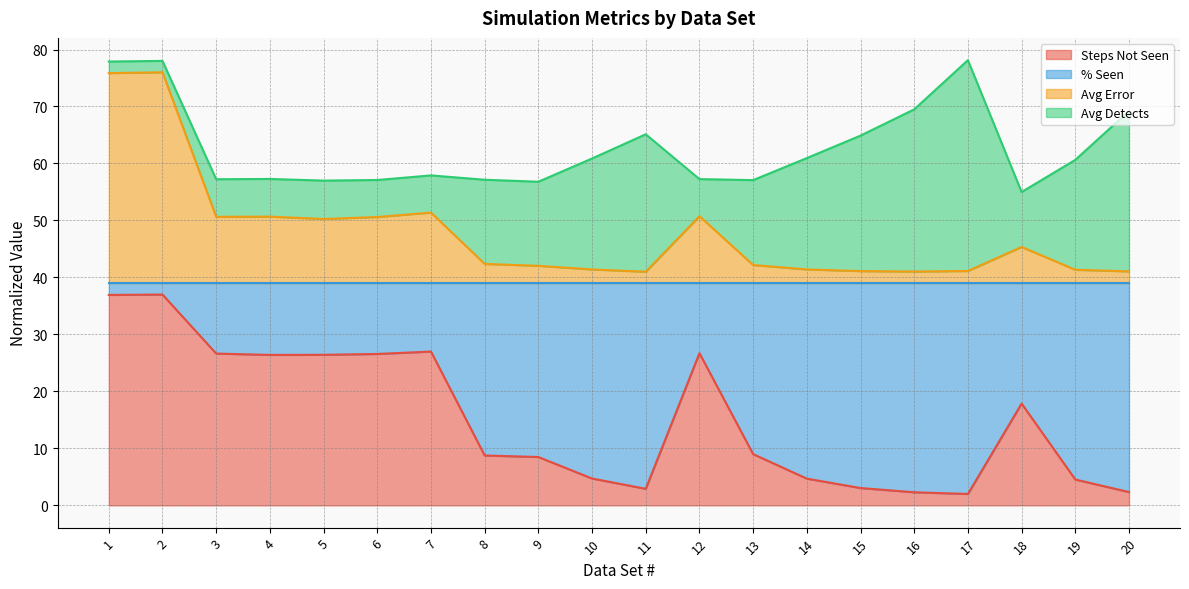

What is the value of the Steps Not Seen point at the 12th from the left?

26.7